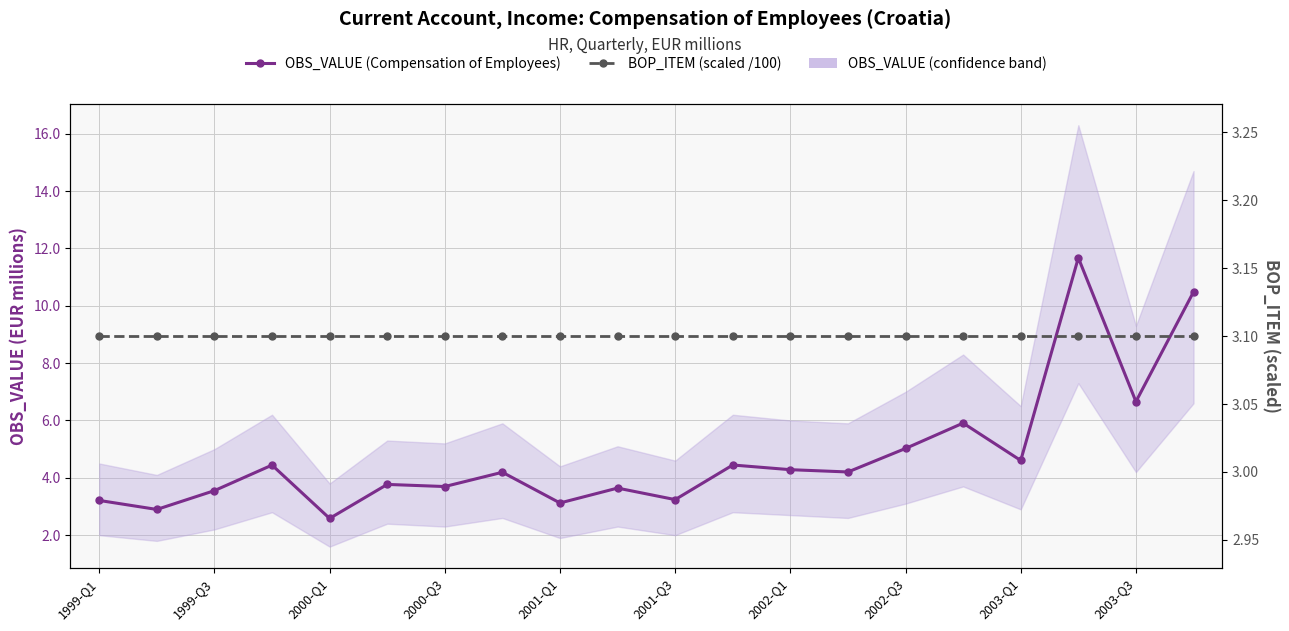

How many lines are shown in the chart?

2